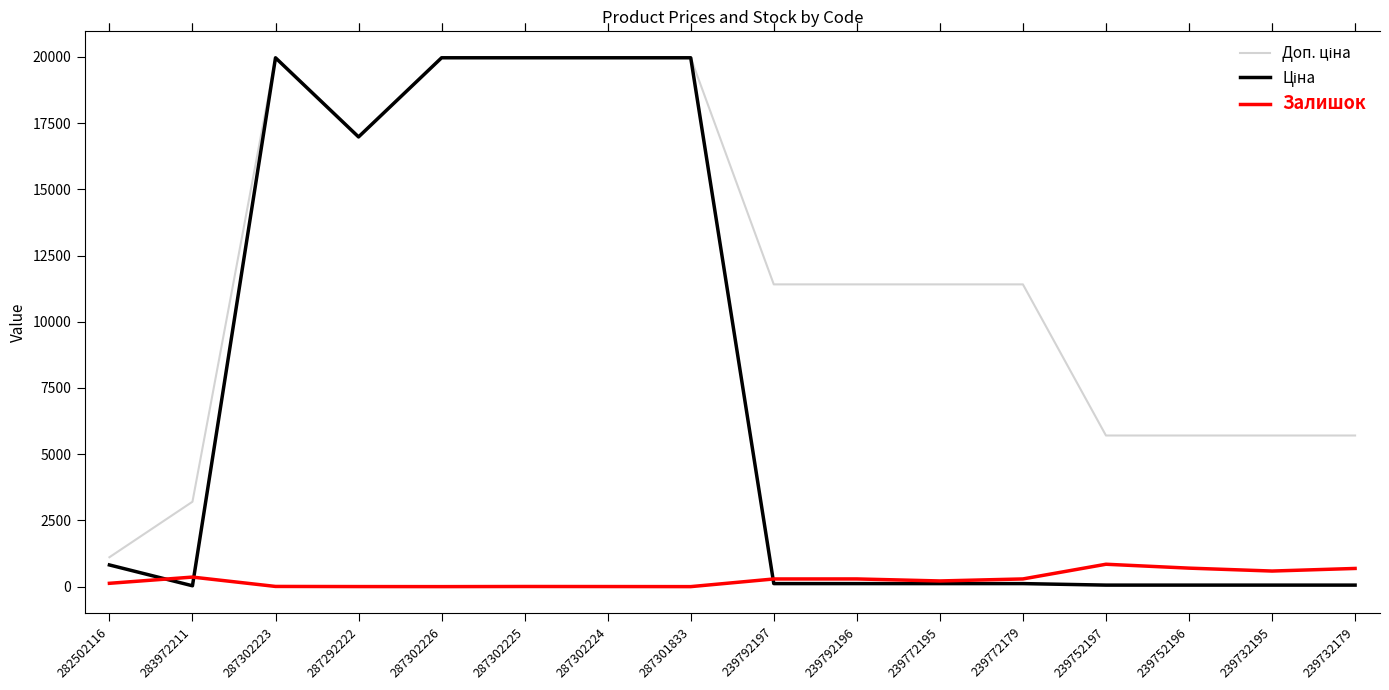

True or false: Залишок has a value of 214.0 at 239772195.

True